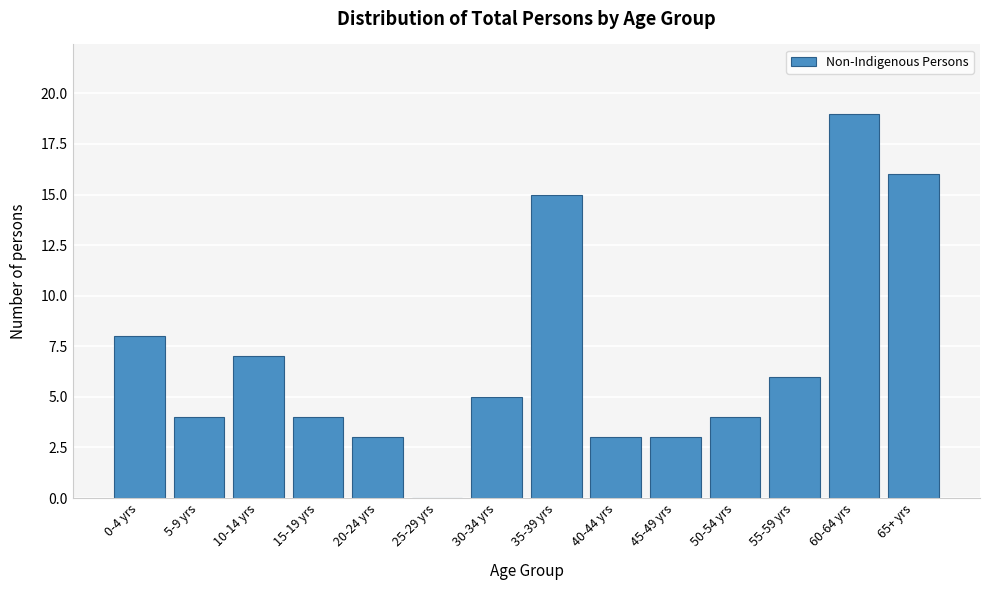

Reading left to right, extract all data points from this chart.

0-4 yrs=8	5-9 yrs=4	10-14 yrs=7	15-19 yrs=4	20-24 yrs=3	25-29 yrs=0	30-34 yrs=5	35-39 yrs=15	40-44 yrs=3	45-49 yrs=3	50-54 yrs=4	55-59 yrs=6	60-64 yrs=19	65+ yrs=16